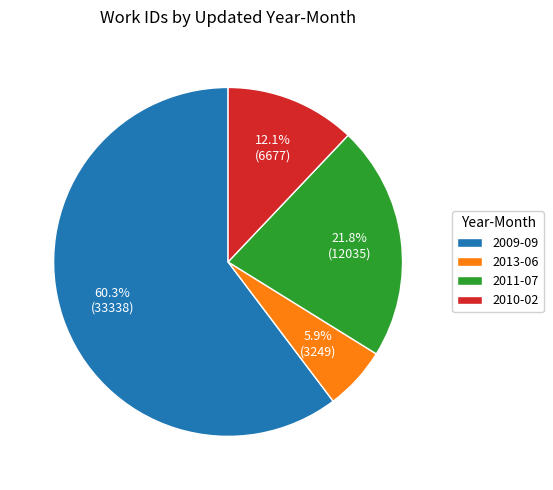

Which category has the biggest portion of the pie?

2009-09